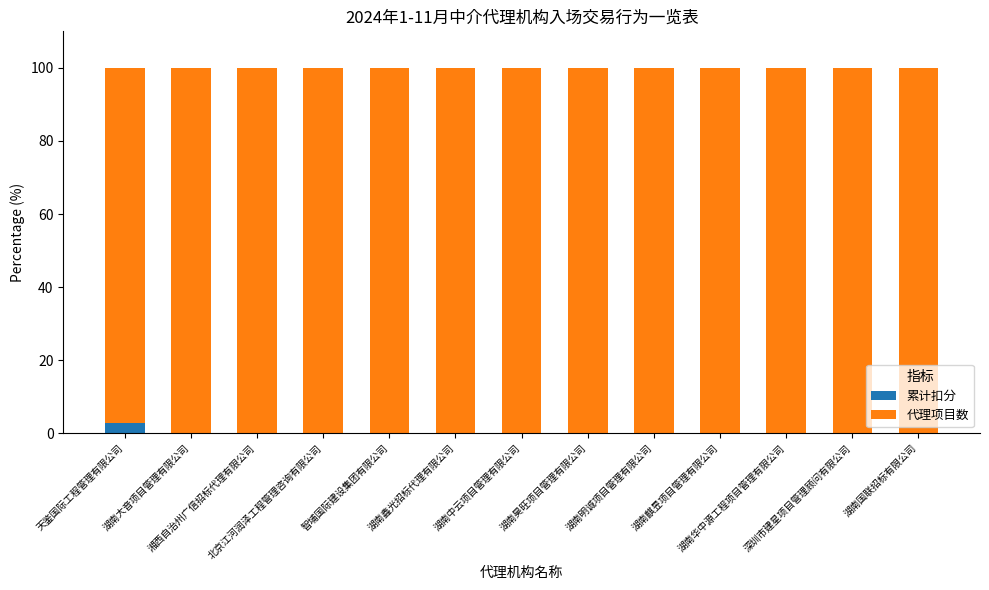

What is the sum of all 累计扣分 values?

2.8